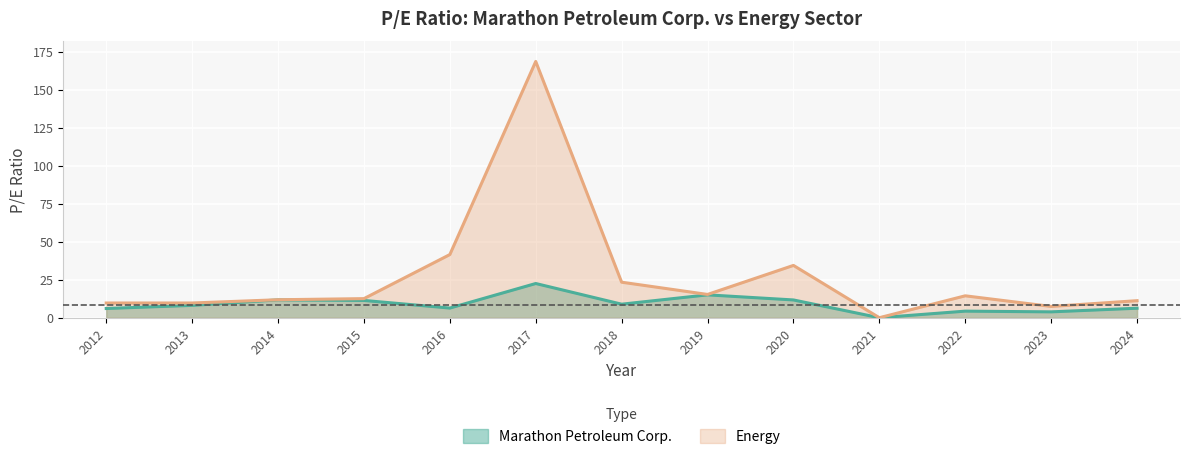

What is the spread (max minus min) of values at 2014?

0.1